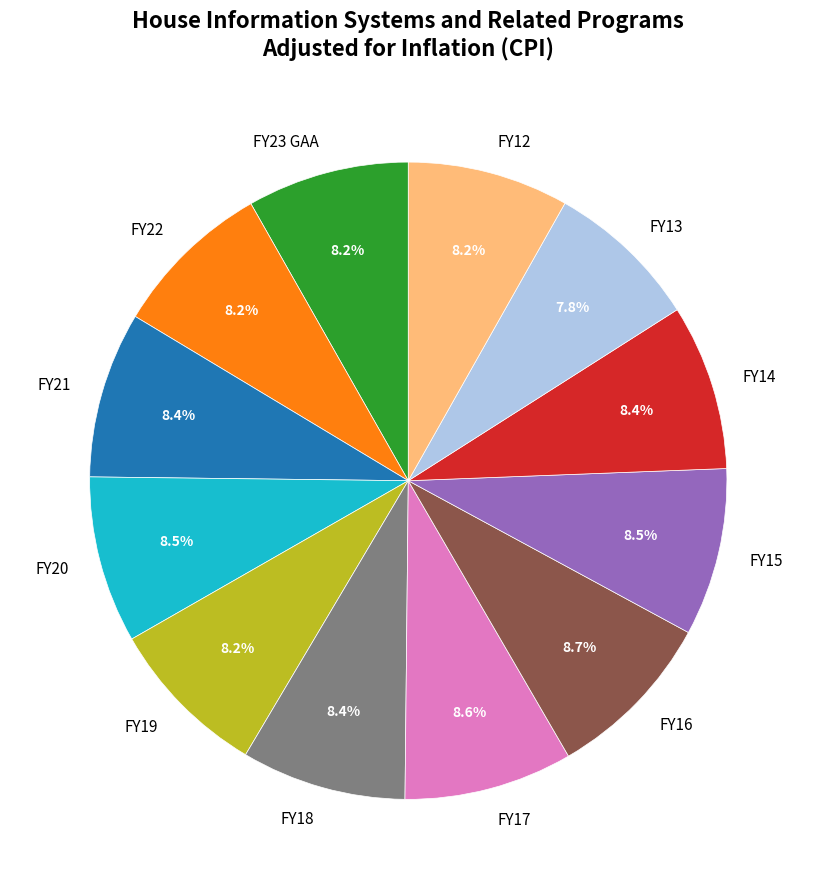

Approximately how many times larger is the value at FY18 compared to FY15?

1.0